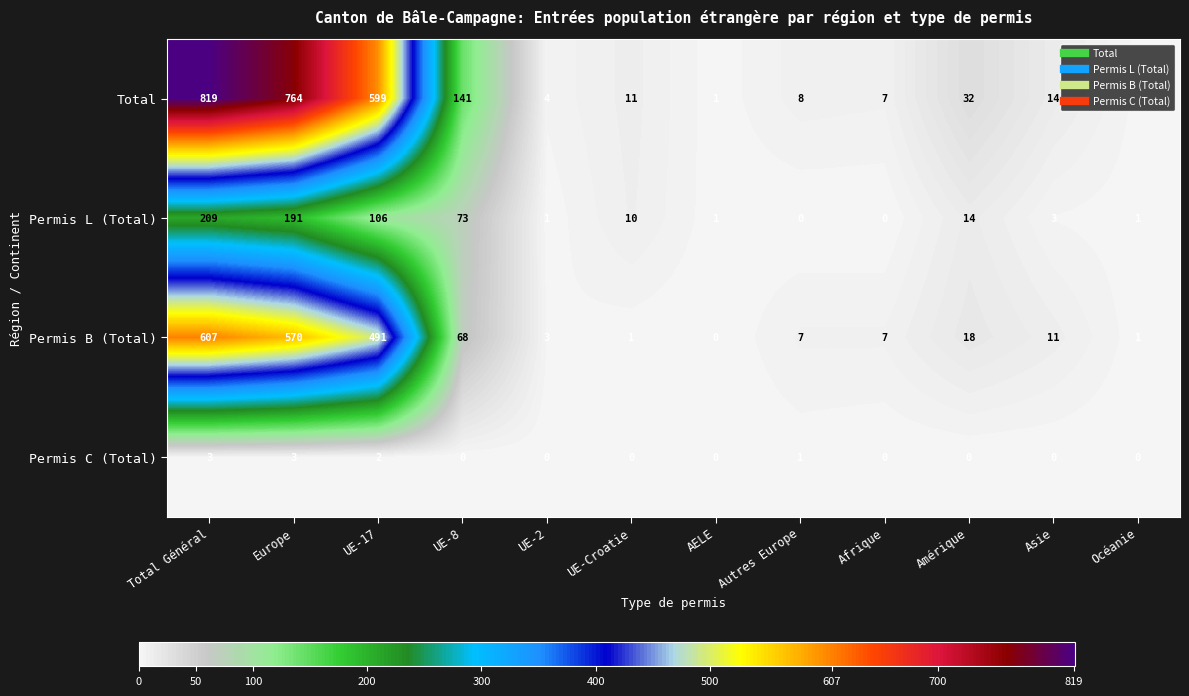

Which series has the widest spread of values?

Total